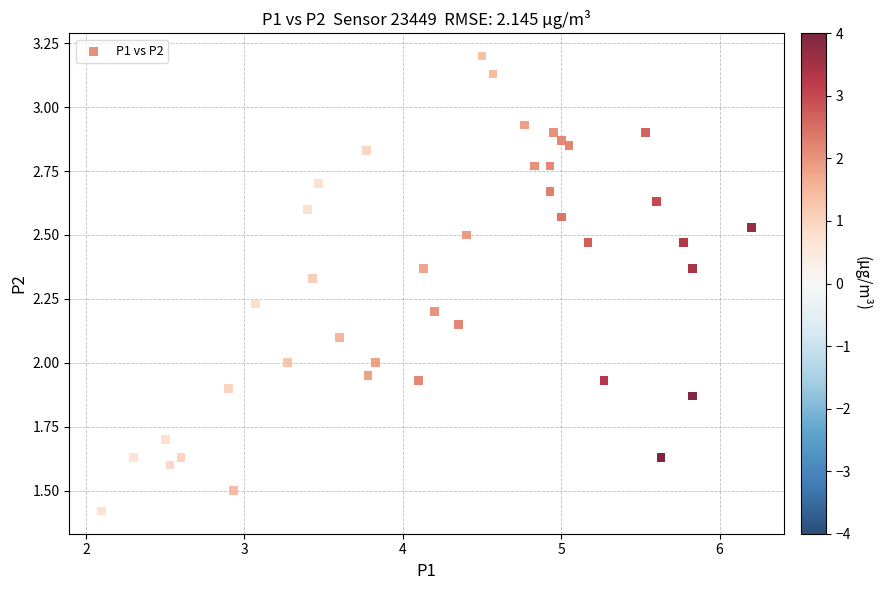

What is the range of Y values (max minus min)?

1.8